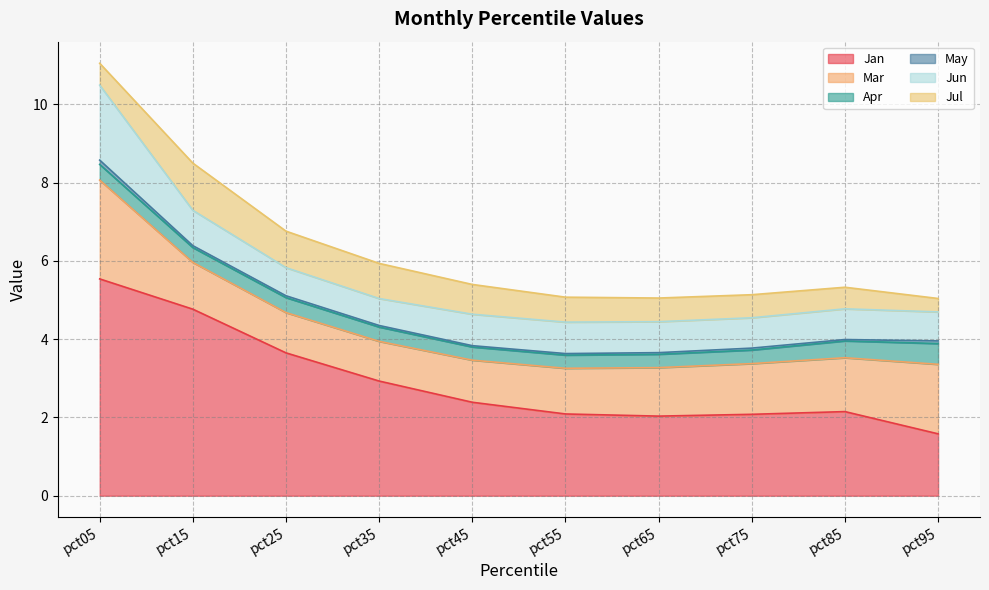

The Jun series shows 0.4 at pct15. True or false?

False